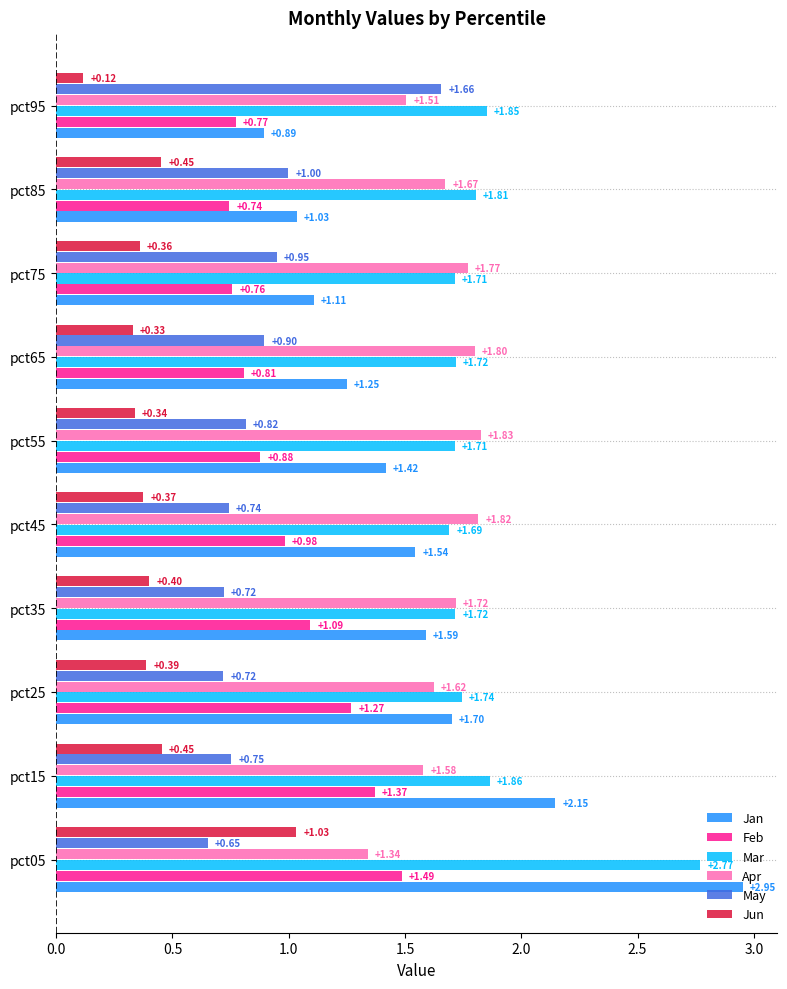

Which series has the largest total across all categories?

Mar